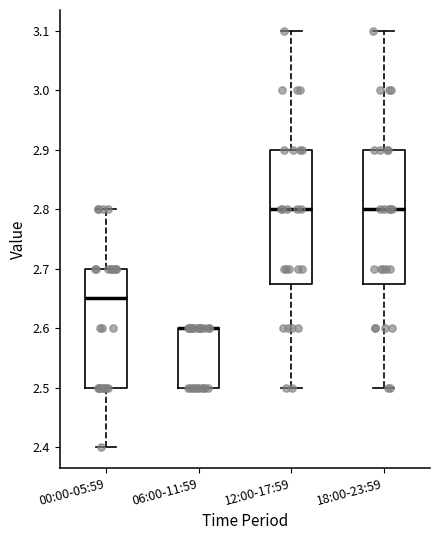

Reading left to right, read every box against the y-axis: the position of its median line, the range the box covers, and the ends of its whiskers. The values are not printed on the chart, so give them approximately, as read against the axis.

00:00-05:59: median 2.65, box 2.50 to 2.70, whiskers 2.40 to 2.80
06:00-11:59: median 2.60 (drawn on the box's upper edge), box 2.50 to 2.60, whiskers 2.50 to 2.60
12:00-17:59: median 2.80, box 2.68 to 2.90, whiskers 2.50 to 3.10
18:00-23:59: median 2.80, box 2.68 to 2.90, whiskers 2.50 to 3.10